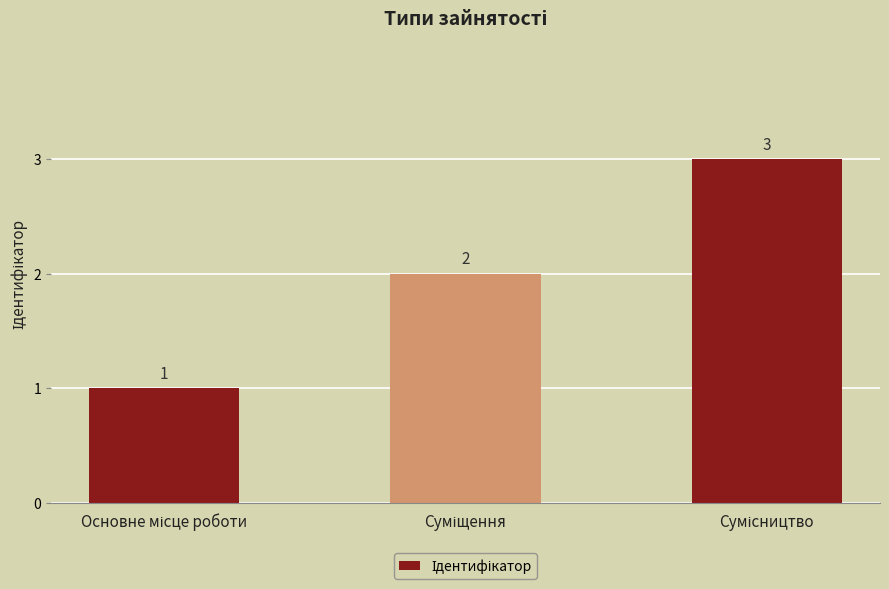

What is the sum of all values?

6